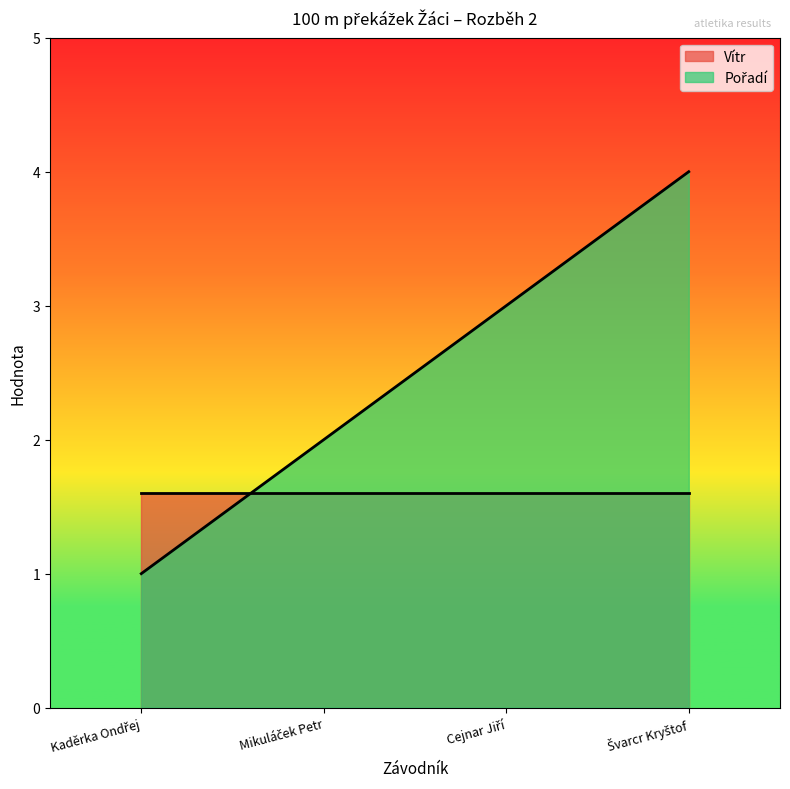

Rank the categories by value from highest to lowest.

Švarcr Kryštof, Cejnar Jiří, Mikuláček Petr, Kaděrka Ondřej